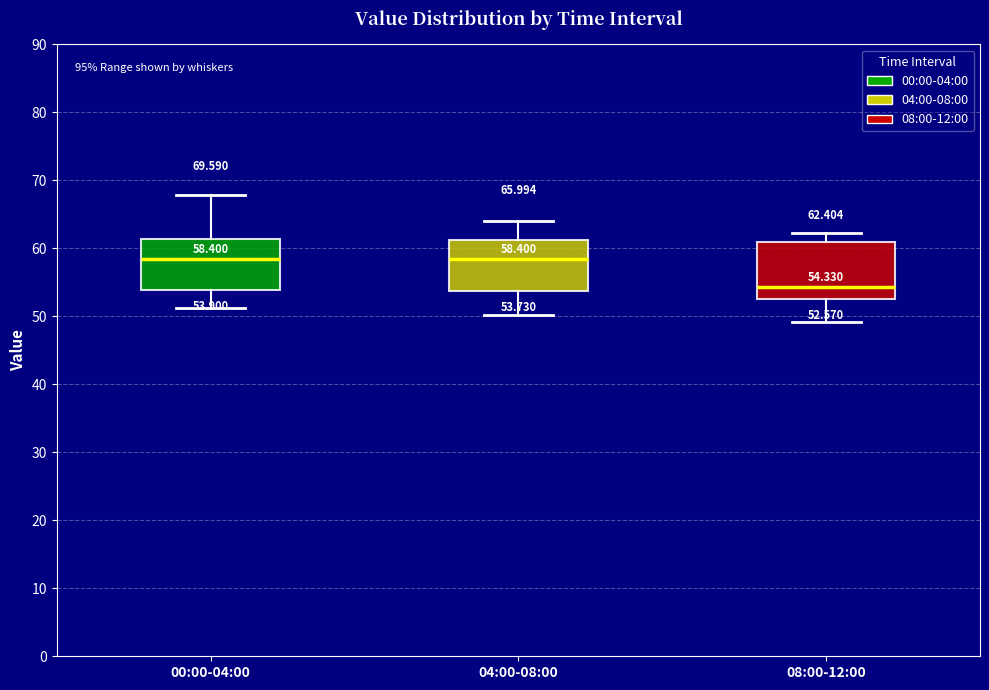

Which box has the lowest median line?

08:00-12:00